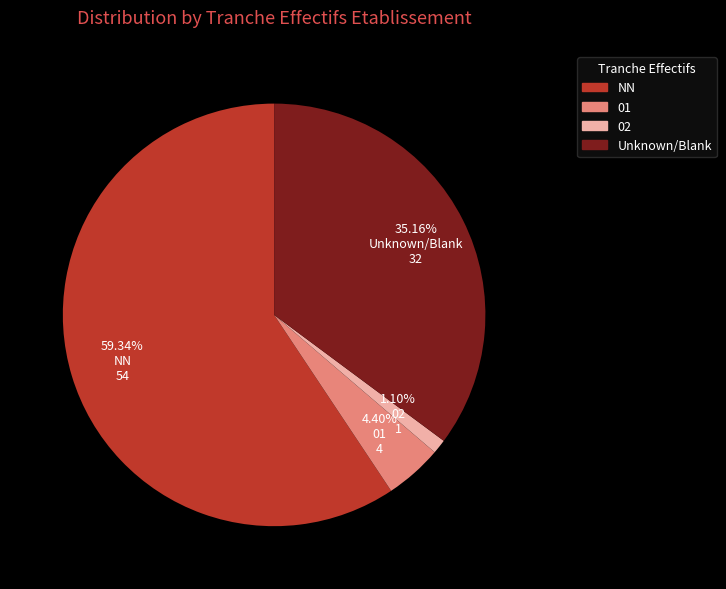

Is there a majority slice in this chart?

Yes